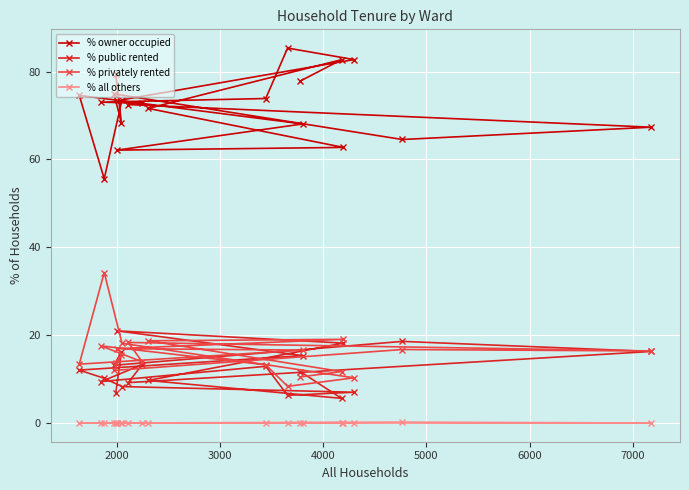

What is the sum of all % privately rented values?

315.2